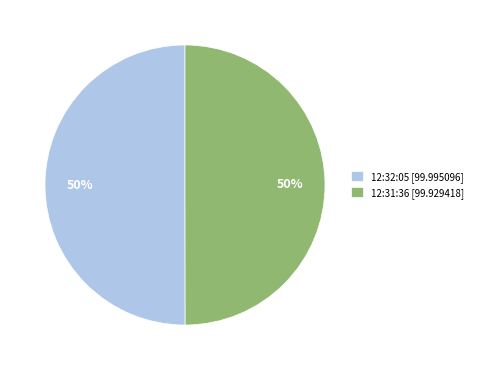

Count the number of slices in the pie.

2